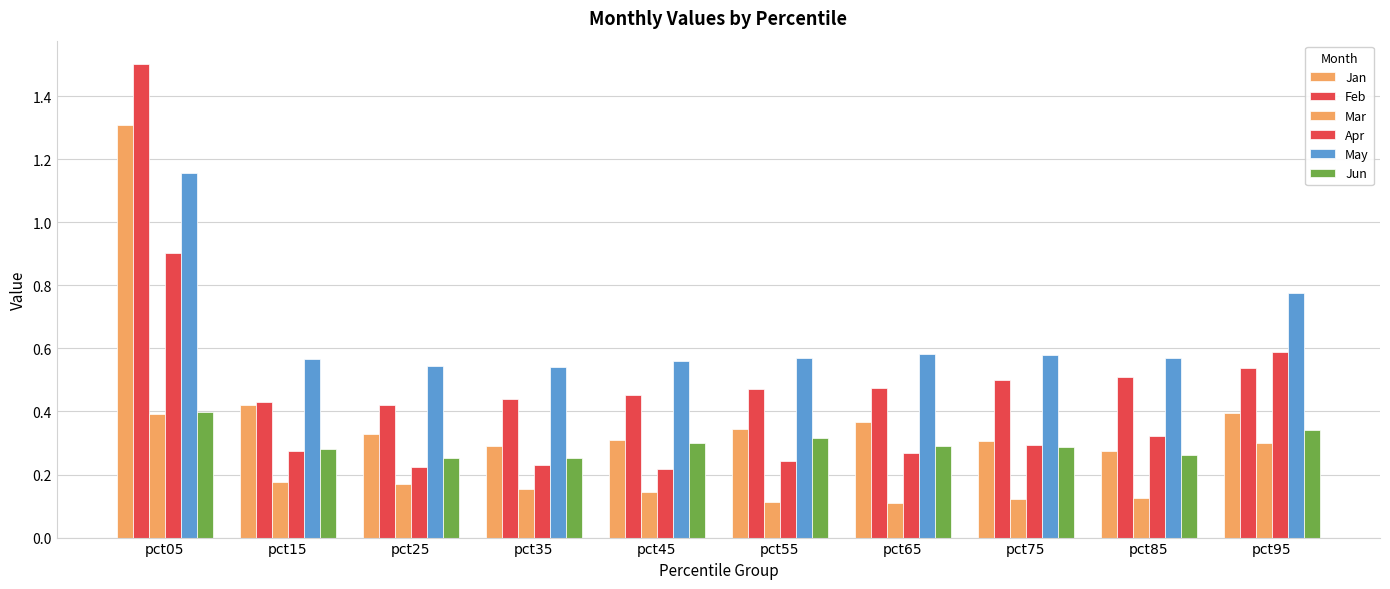

What is the total value across all series at pct45?

2.0